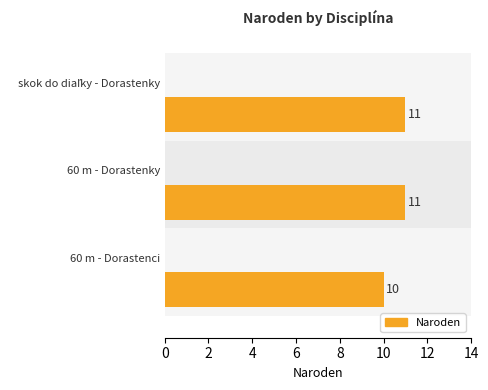

The chart shows a value of 5 at 60 m - Dorastenky. True or false?

False